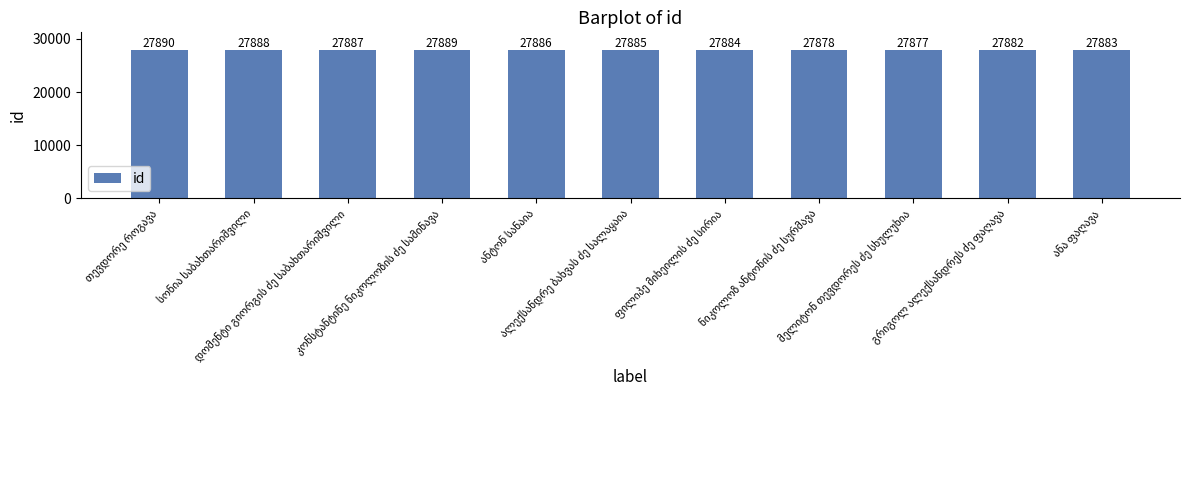

What is the value of the 9th bar from the left?

27877